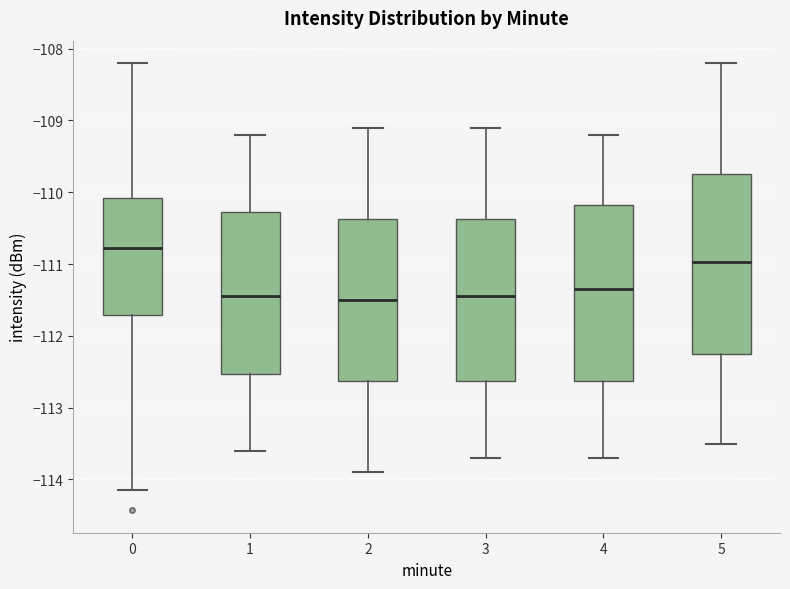

Reading left to right, transcribe this box plot: for each box, give where its median line is, the range the box spans, and where its two whiskers end, as read against the y-axis. The values are not printed on the chart, so give them approximately, as read against the axis.

0: median -110.8, box -111.7 to -110.1, whiskers -114.1 to -108.2
1: median -111.4, box -112.5 to -110.3, whiskers -113.6 to -109.2
2: median -111.5, box -112.6 to -110.4, whiskers -113.9 to -109.1
3: median -111.4, box -112.6 to -110.4, whiskers -113.7 to -109.1
4: median -111.3, box -112.6 to -110.2, whiskers -113.7 to -109.2
5: median -111.0, box -112.2 to -109.7, whiskers -113.5 to -108.2